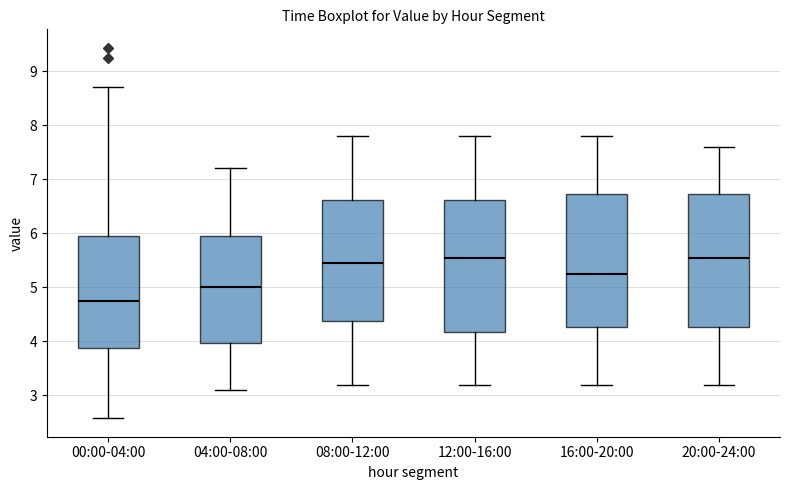

Reading left to right, read every box against the y-axis: the position of its median line, the range the box covers, and the ends of its whiskers. The values are not printed on the chart, so give them approximately, as read against the axis.

00:00-04:00: median 4.8, box 3.9 to 5.9, whiskers 2.6 to 8.7
04:00-08:00: median 5.0, box 4.0 to 6.0, whiskers 3.1 to 7.2
08:00-12:00: median 5.5, box 4.4 to 6.6, whiskers 3.2 to 7.8
12:00-16:00: median 5.6, box 4.2 to 6.6, whiskers 3.2 to 7.8
16:00-20:00: median 5.3, box 4.3 to 6.7, whiskers 3.2 to 7.8
20:00-24:00: median 5.6, box 4.3 to 6.7, whiskers 3.2 to 7.6